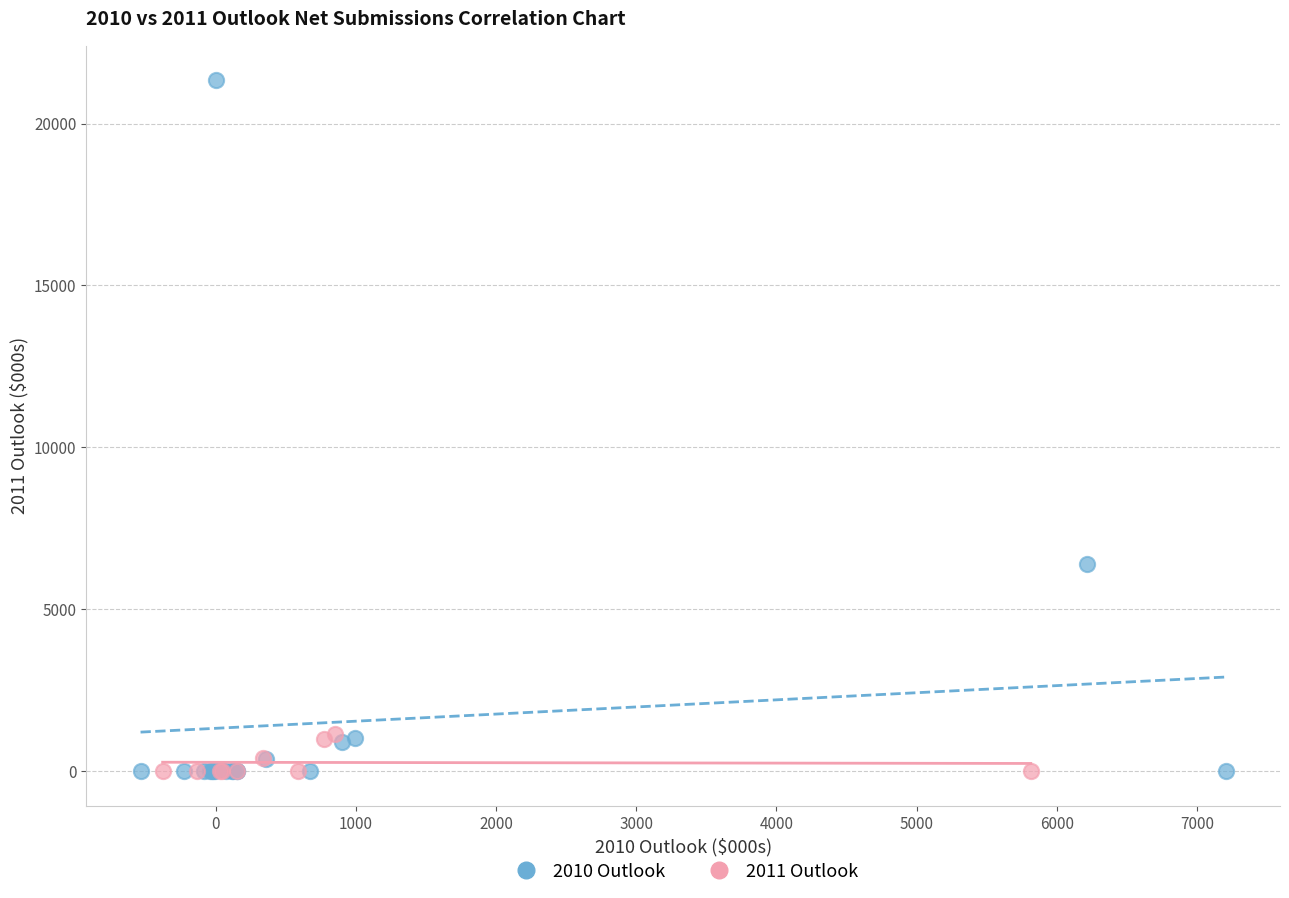

Which series has the largest Y range (max minus min)?

2010 Outlook